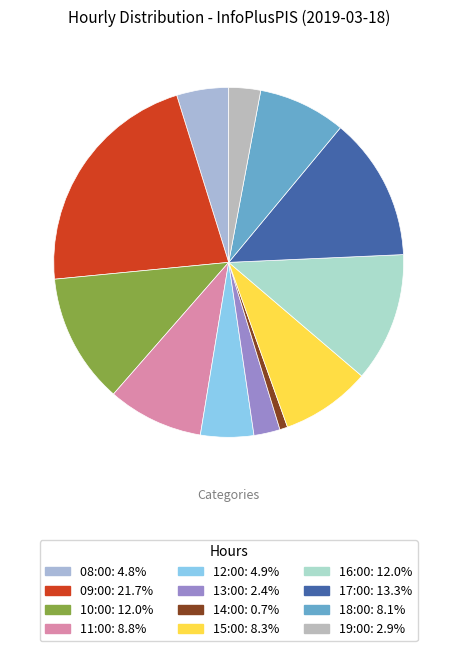

Approximately how many times larger is the value at 16:00 compared to 10:00?

1.0